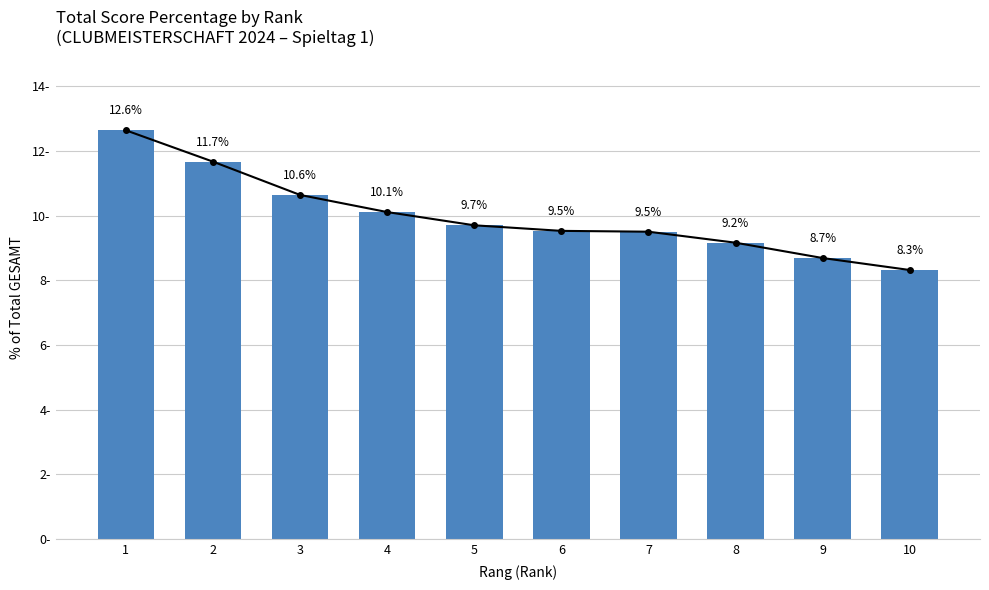

True or false: the data shows 16.0 at 4.

False